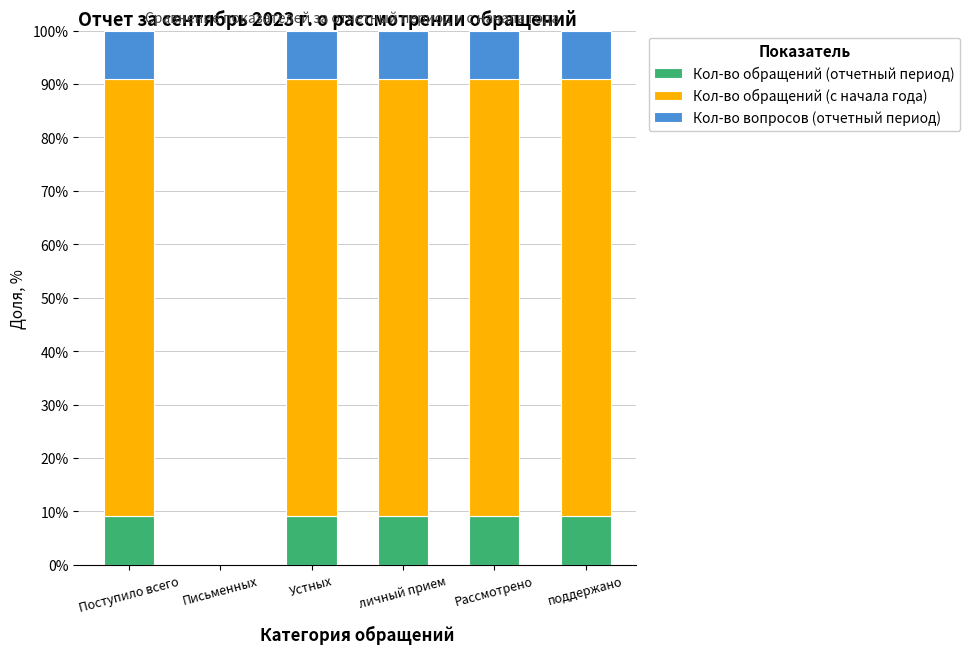

Count the number of data series in this chart.

3